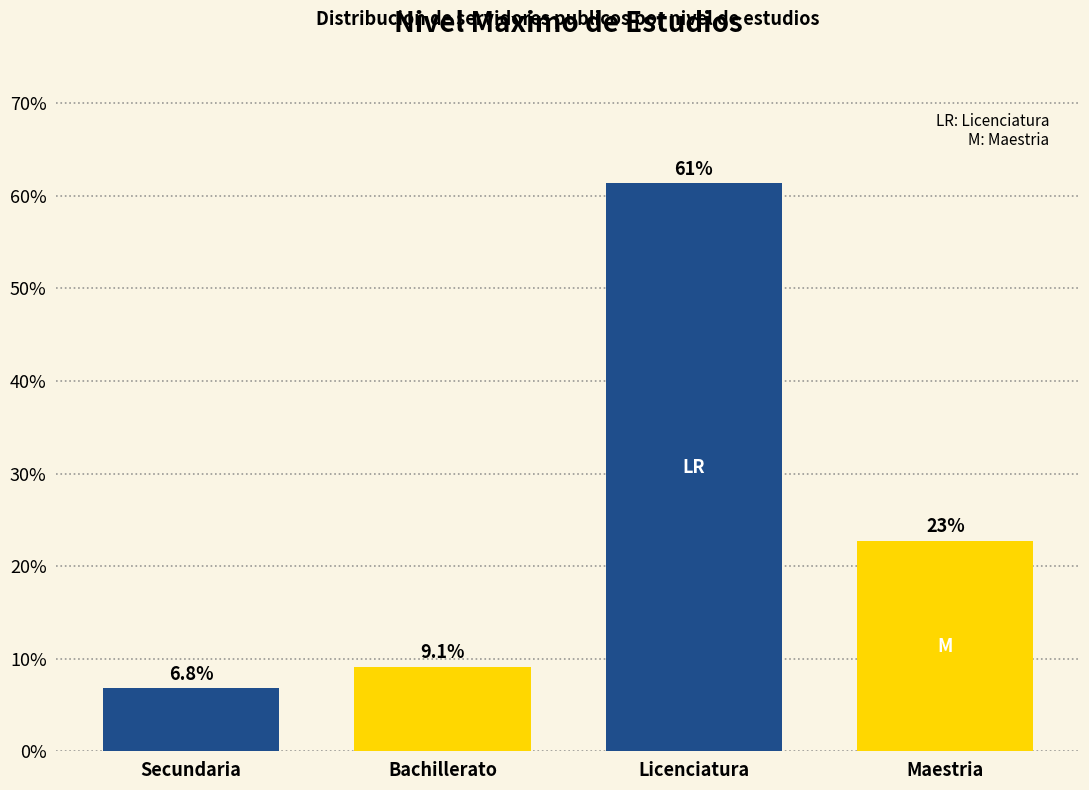

Reading right to left, transcribe all the data shown in this chart.

22.7	61.4	9.1	6.8